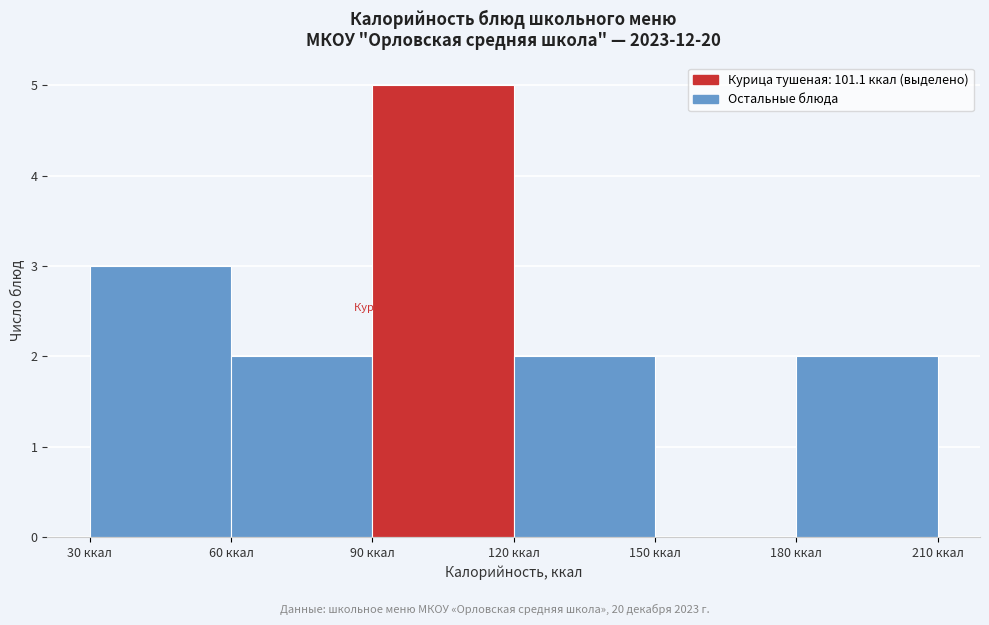

Which range on the x-axis has the tallest bar?

90 to 120